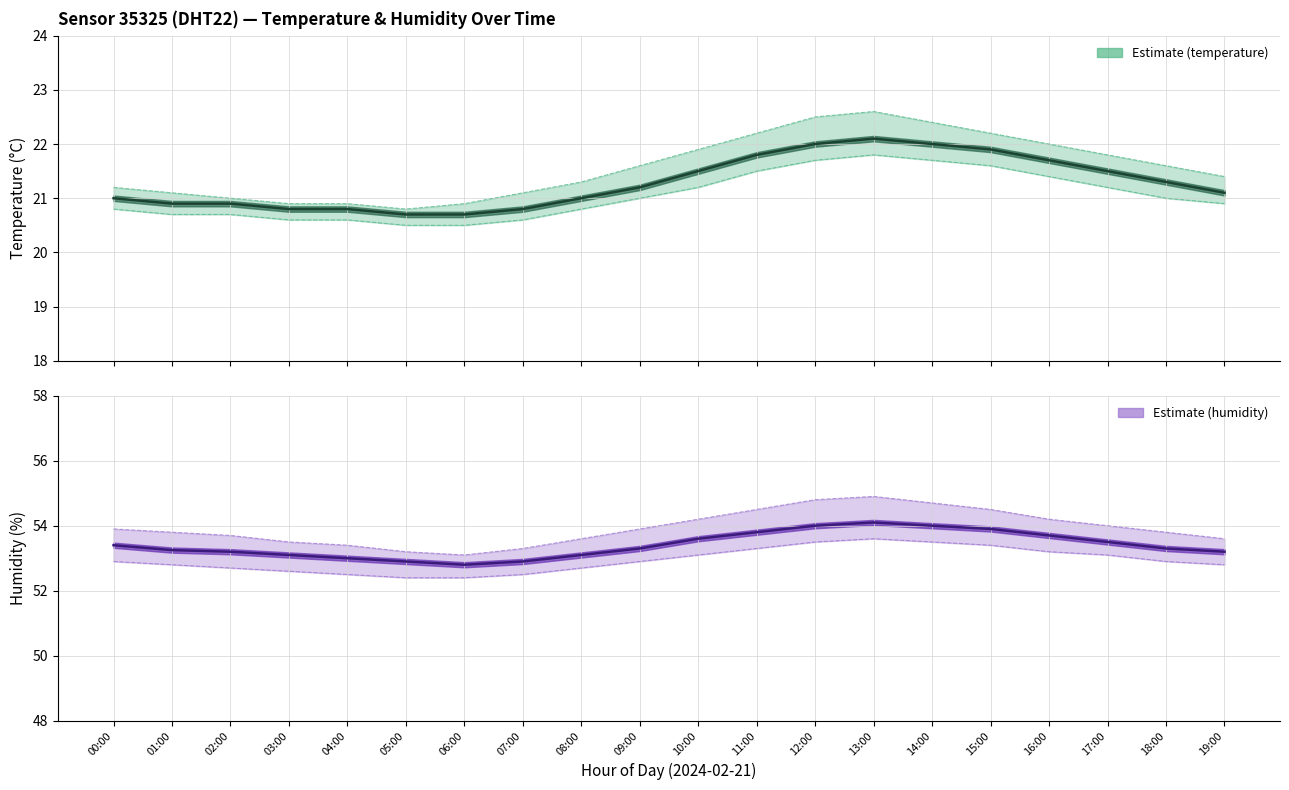

Is this an area chart (filled region under the line)?

No